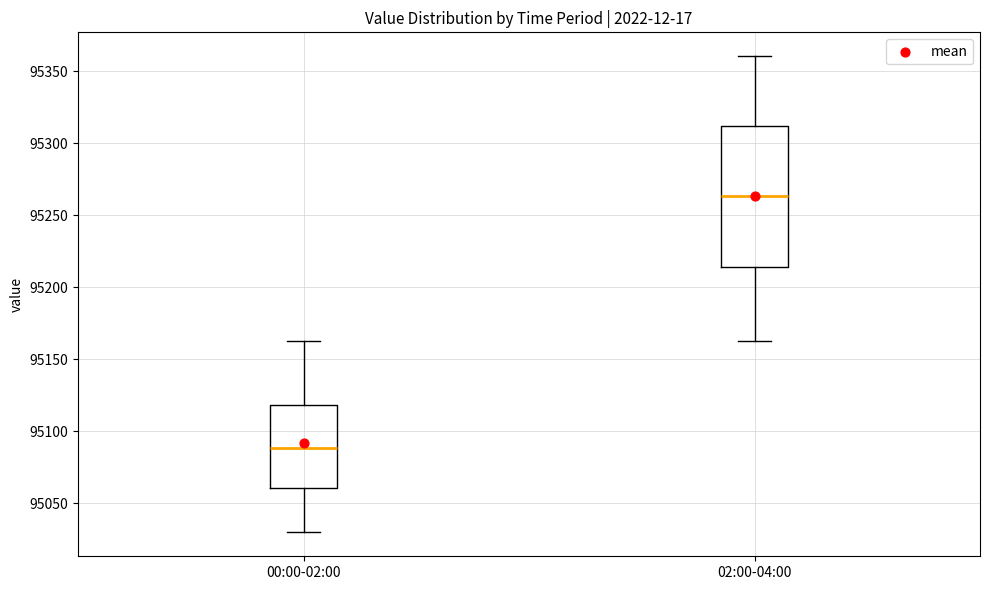

Which box's median line is the lowest?

00:00-02:00